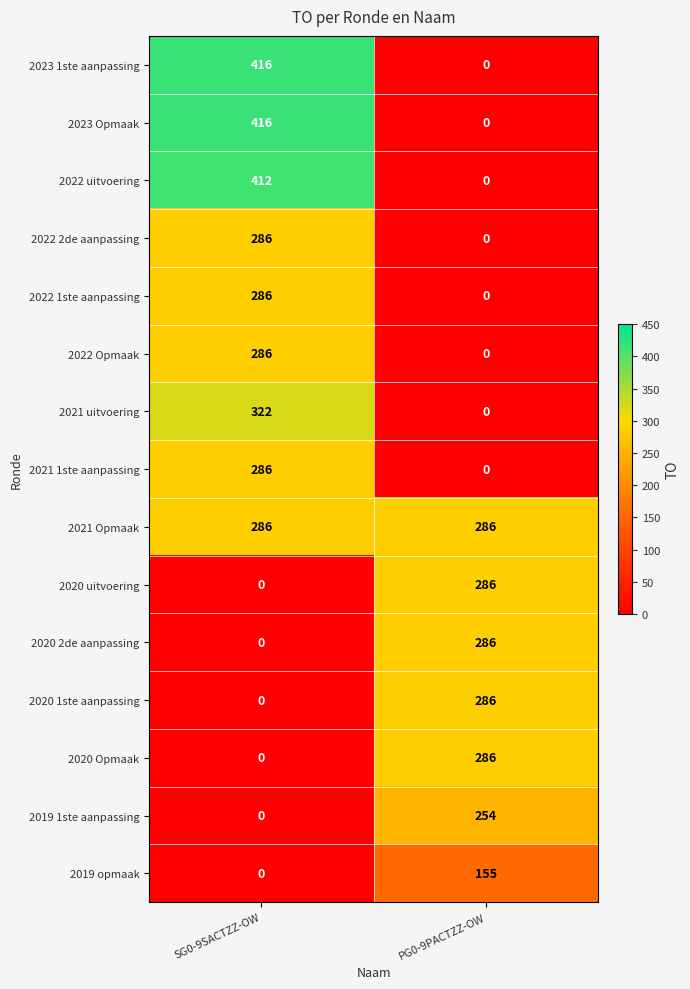

Is the value of 2023 Opmaak at PG0-9PACTZZ-OW greater than the value of 2019 opmaak at PG0-9PACTZZ-OW?

No